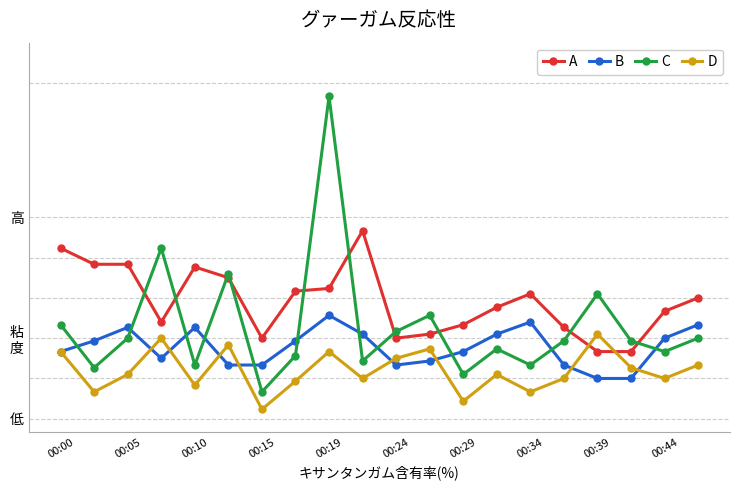

True or false: A and B intersect in this chart.

False